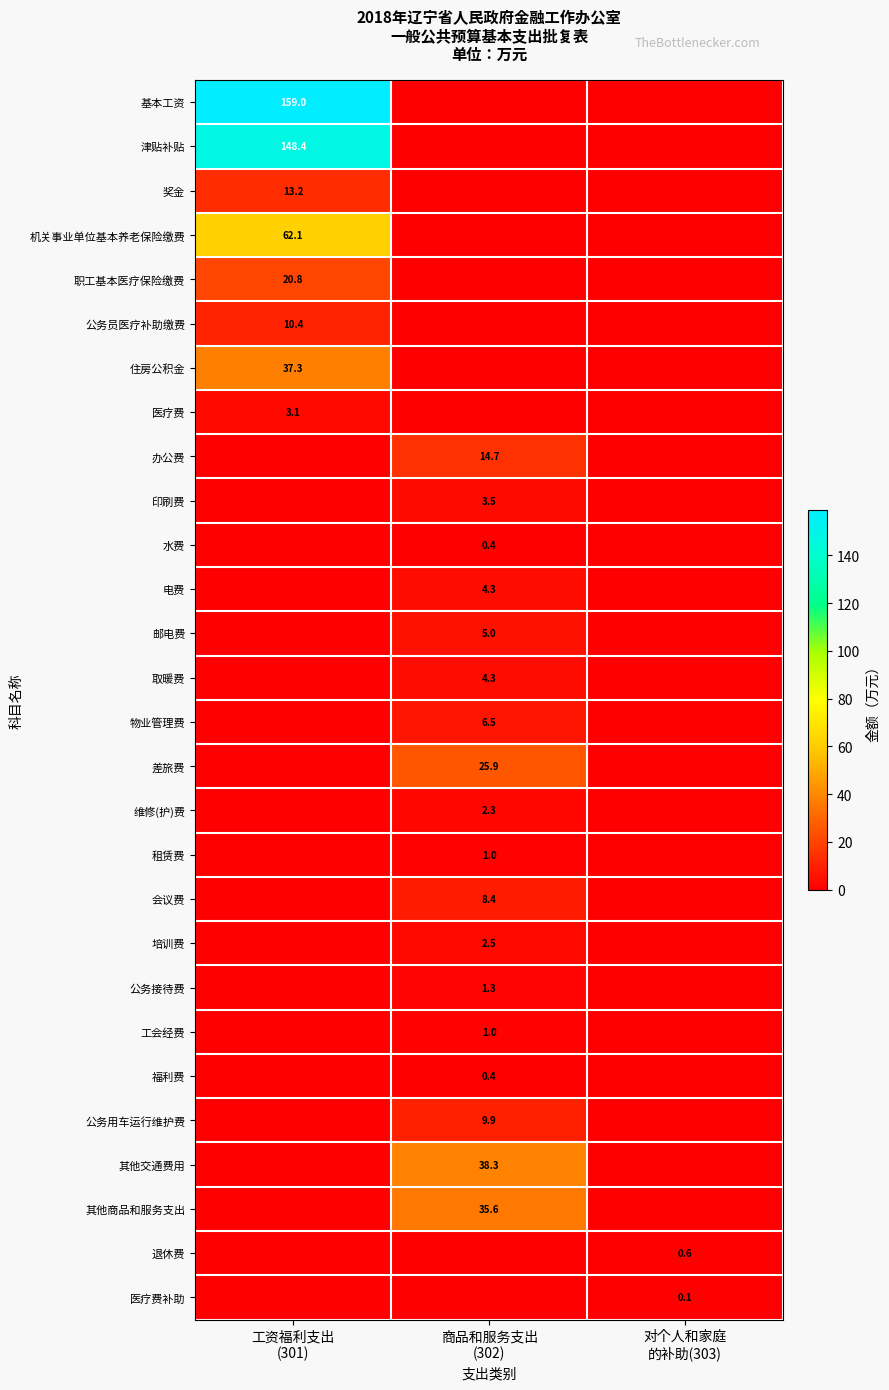

What value does the 培训费 series have at 商品和服务支出 (302)?

2.5